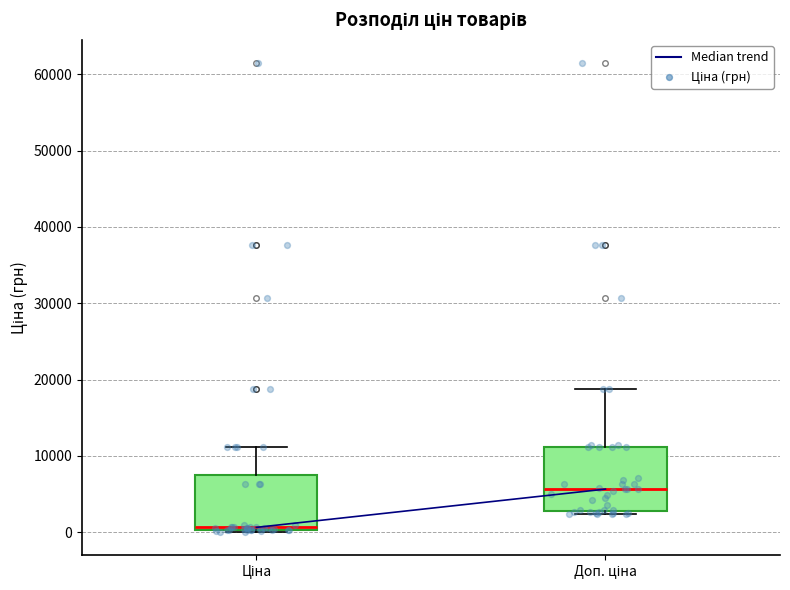

Reading left to right, transcribe this box plot: for each box, give where its median line is, the range the box spans, and where its two whiskers end, as read against the y-axis. The values are not printed on the chart, so give them approximately, as read against the axis.

Ціна: median 1000, box 0 to 8000, whiskers 0 to 11000
Доп. ціна: median 6000, box 3000 to 11000, whiskers 2000 to 19000